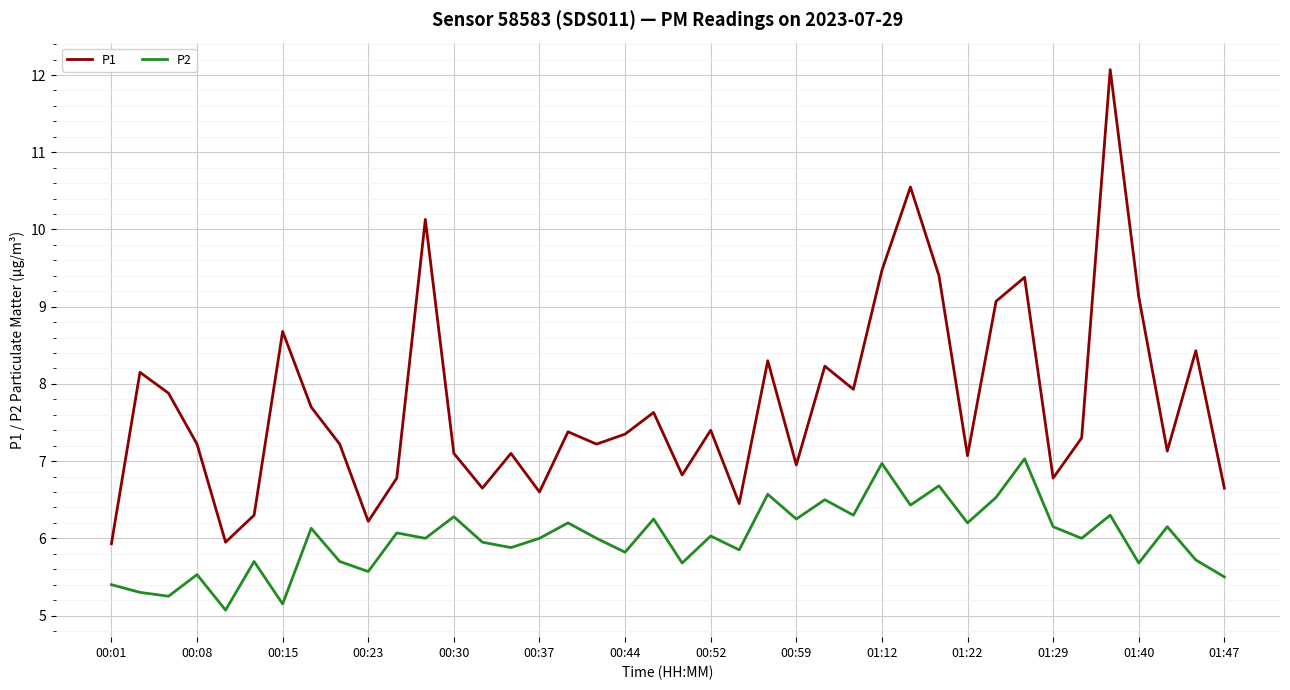

Which series has the widest spread of values?

P1